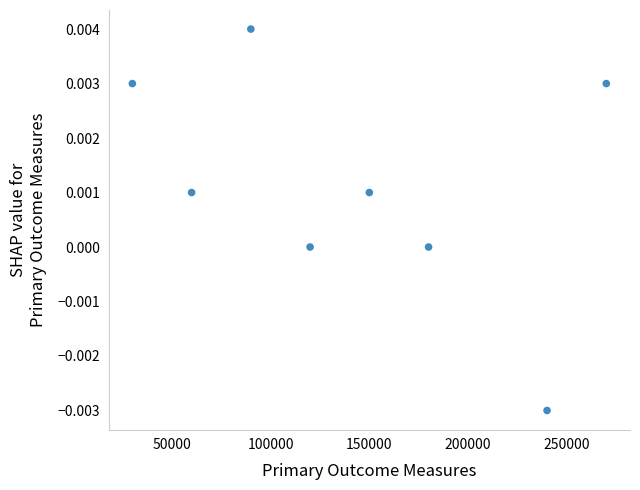

What is the range of X values (max minus min)?

240000.0